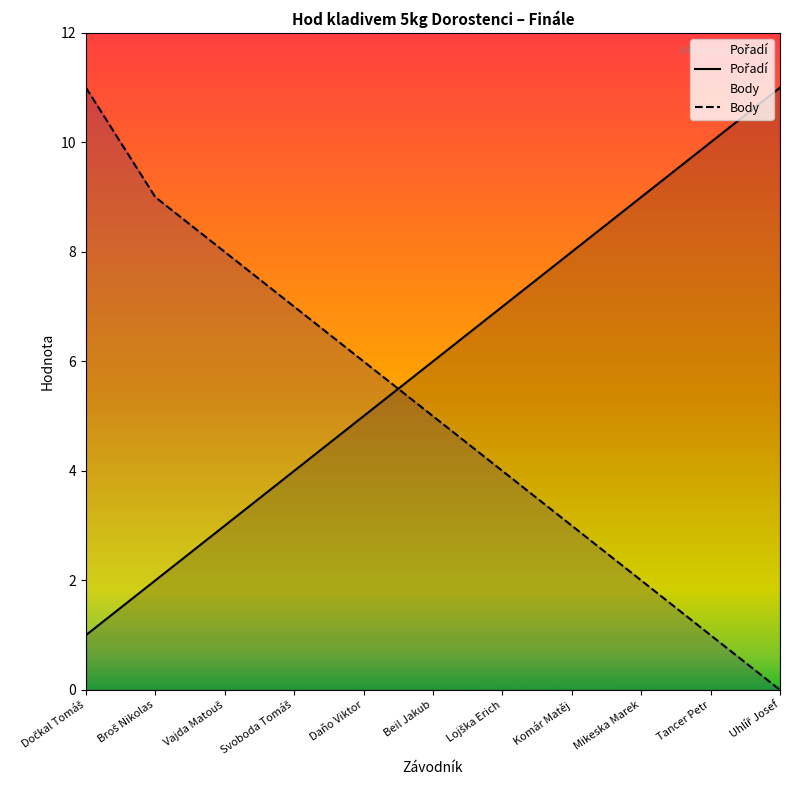

Between which two adjacent categories do Body and Pořadí first intersect?

Daňo Viktor and Beil Jakub